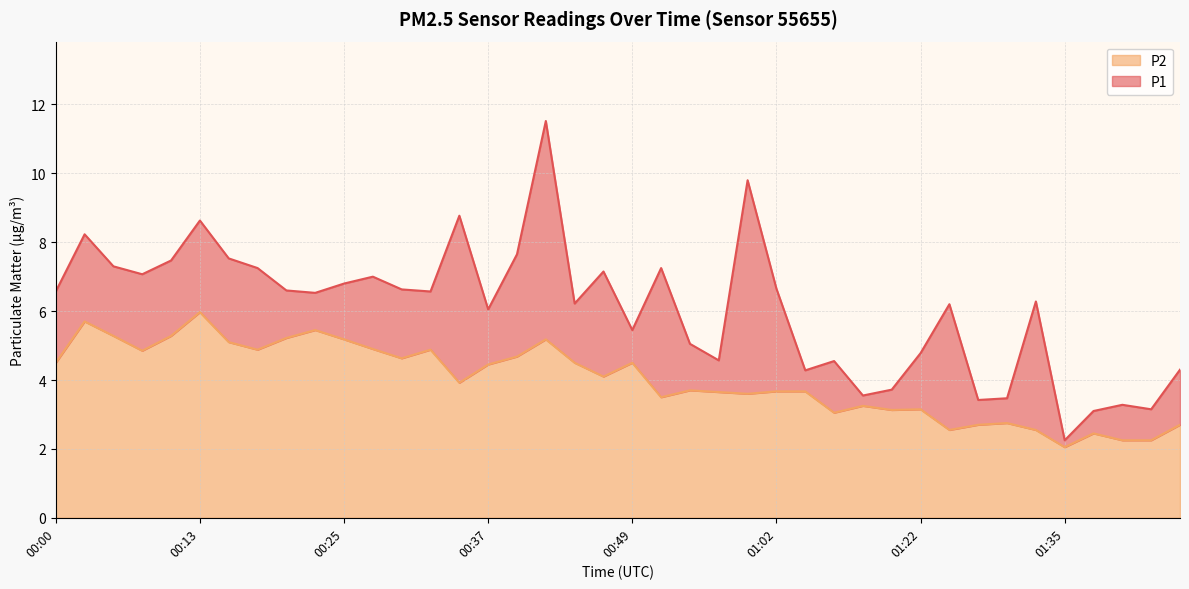

How many data points in P1 are above 6?

25